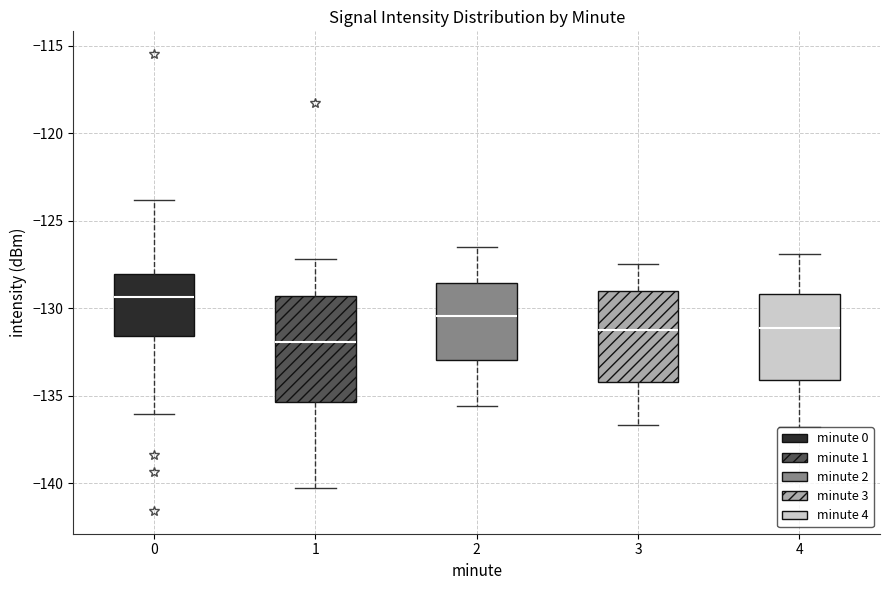

Which box has the highest median line?

0